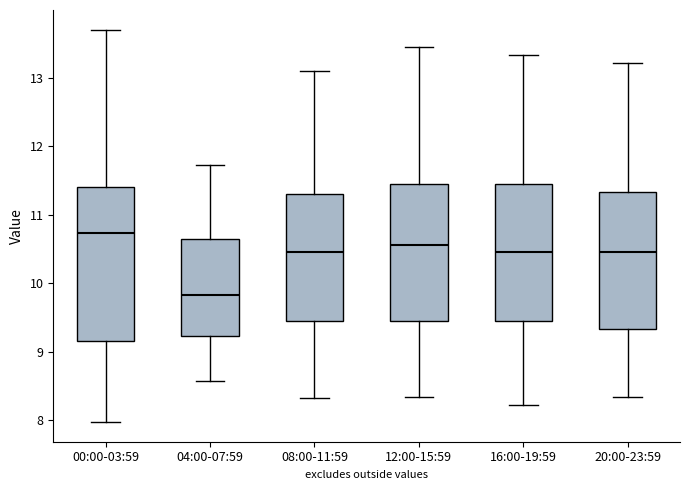

Reading left to right, read every box against the y-axis: the position of its median line, the range the box covers, and the ends of its whiskers. The values are not printed on the chart, so give them approximately, as read against the axis.

00:00-03:59: median 10.7, box 9.2 to 11.4, whiskers 8.0 to 13.7
04:00-07:59: median 9.8, box 9.2 to 10.7, whiskers 8.6 to 11.7
08:00-11:59: median 10.5, box 9.5 to 11.3, whiskers 8.3 to 13.1
12:00-15:59: median 10.6, box 9.5 to 11.5, whiskers 8.3 to 13.5
16:00-19:59: median 10.5, box 9.5 to 11.5, whiskers 8.2 to 13.3
20:00-23:59: median 10.5, box 9.3 to 11.3, whiskers 8.3 to 13.2